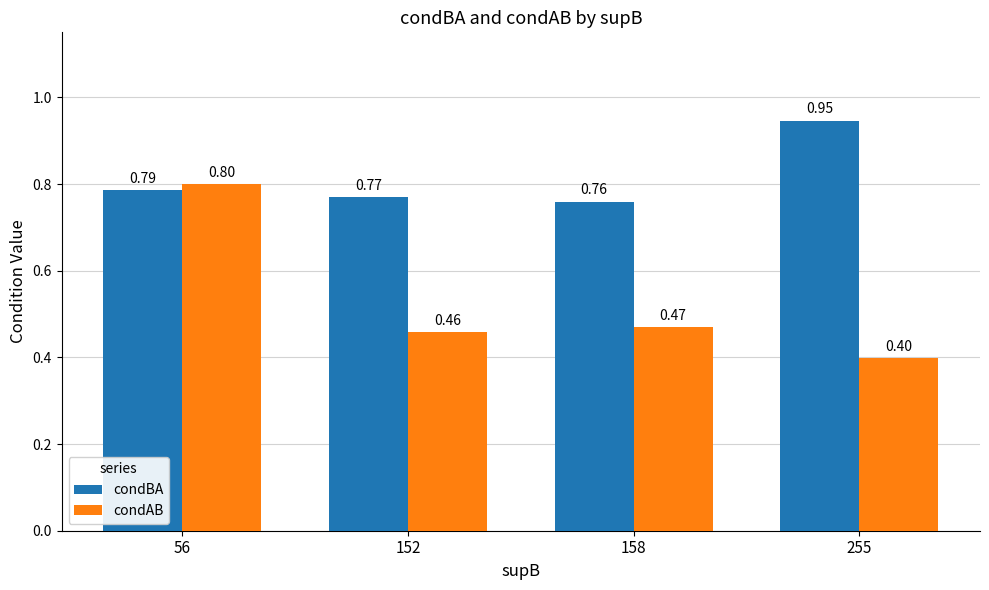

Which series has the largest range (max minus min)?

condAB